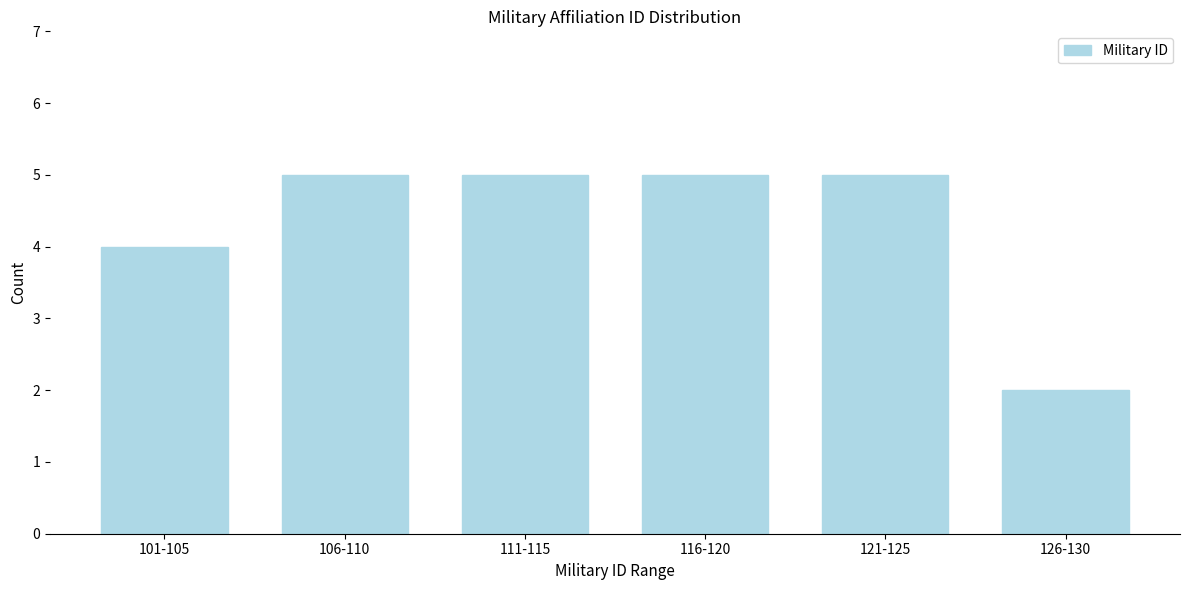

Reading right to left, transcribe all the data shown in this chart.

2	5	5	5	5	4